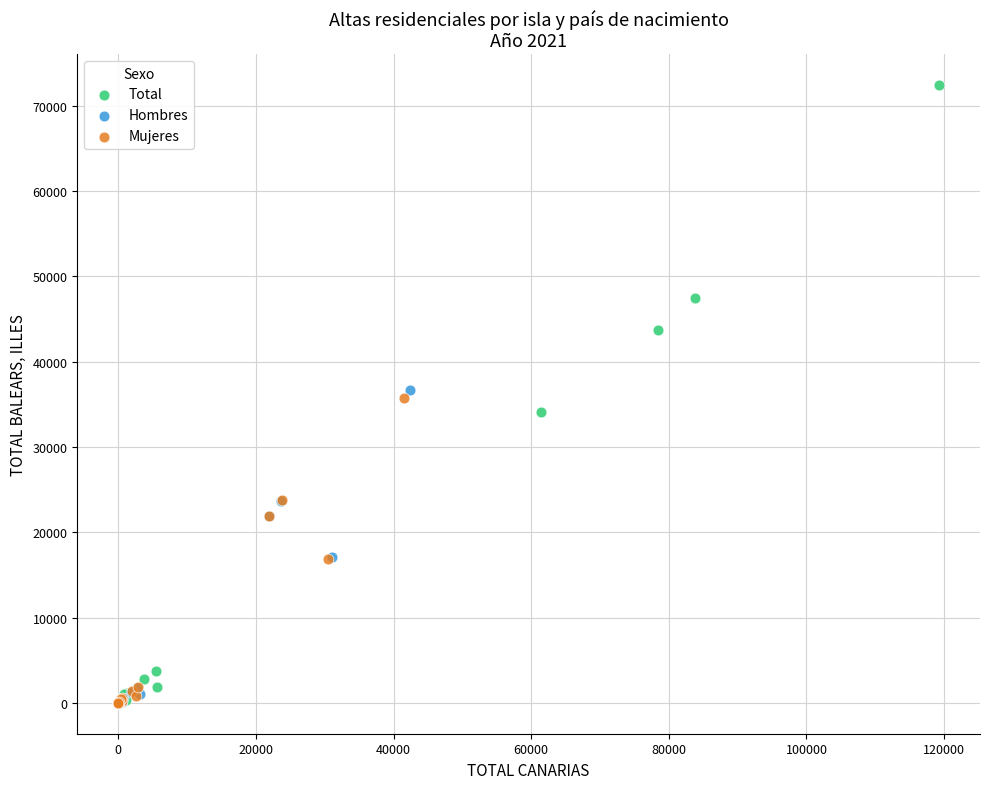

Which series contains the highest Y value?

Total